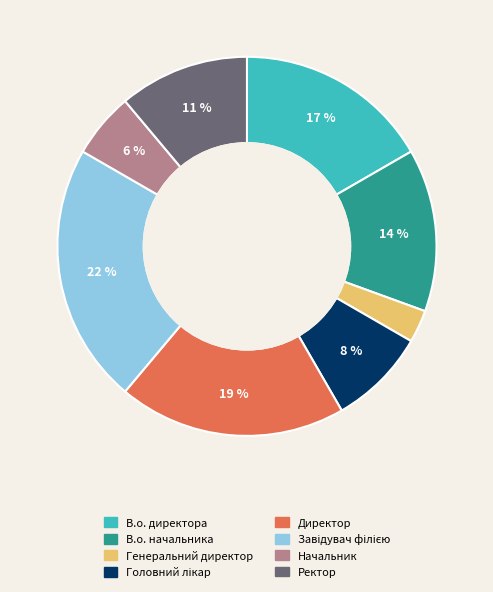

Which slice is the smallest?

Генеральний директор